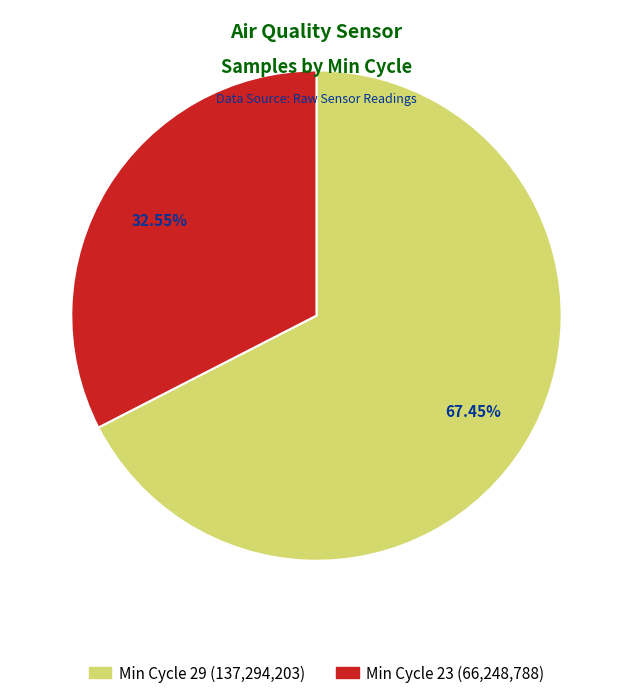

Is there a majority slice in this chart?

Yes